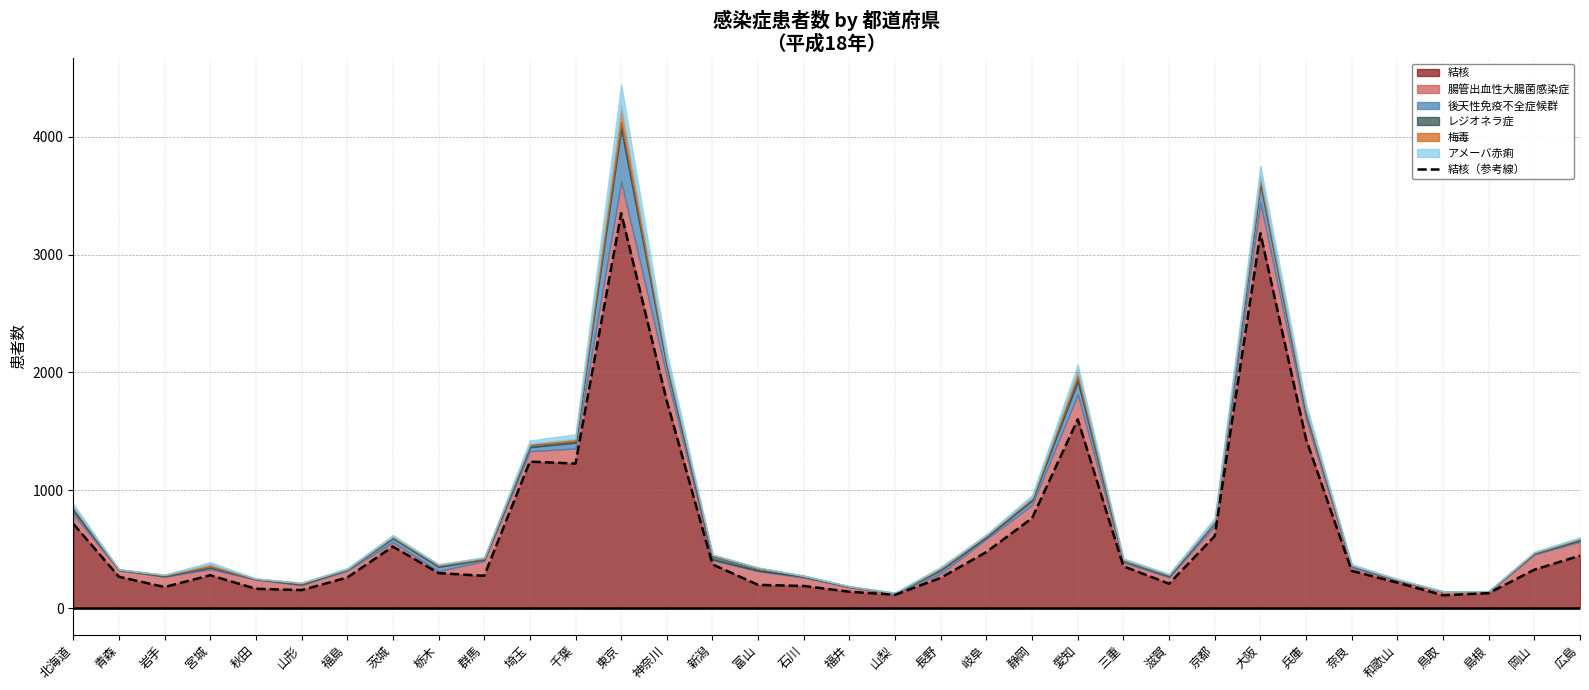

True or false: there are more than 2 points higher than both neighbors.

True